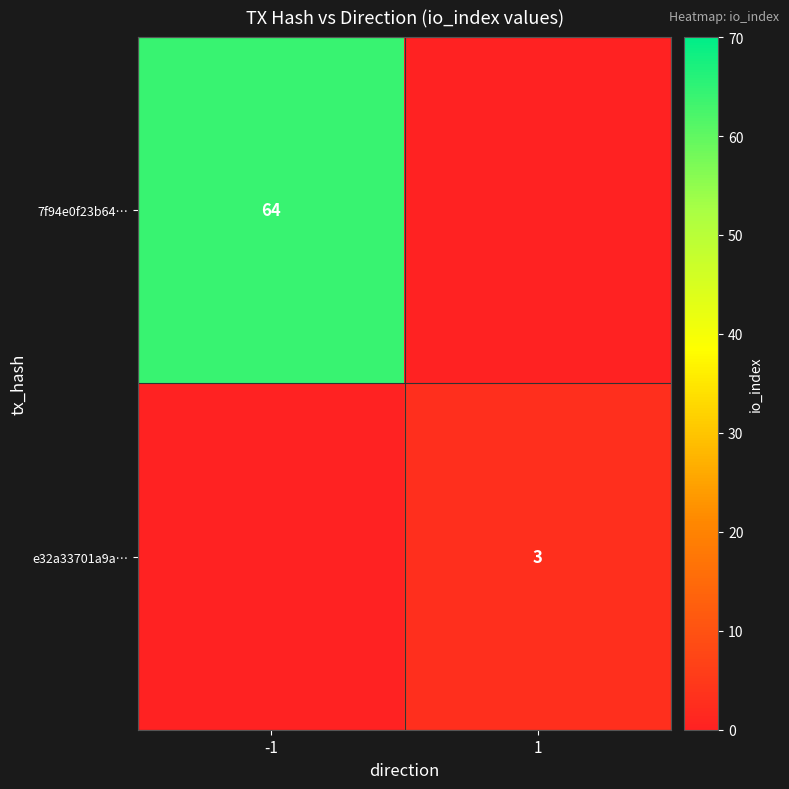

Is the value of 7f94e0f23b64… at -1 greater than the value of e32a33701a9a… at 1?

Yes